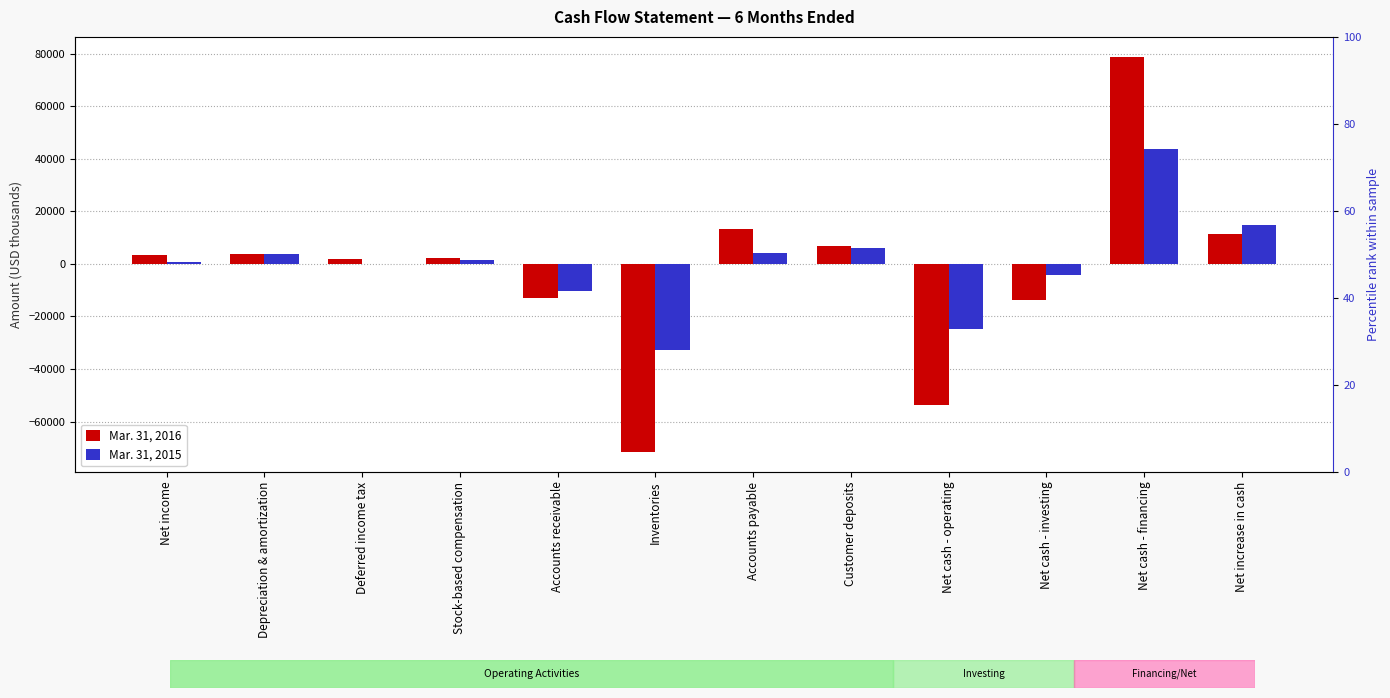

What is the label of the 9th bar from the right?

Stock-based compensation